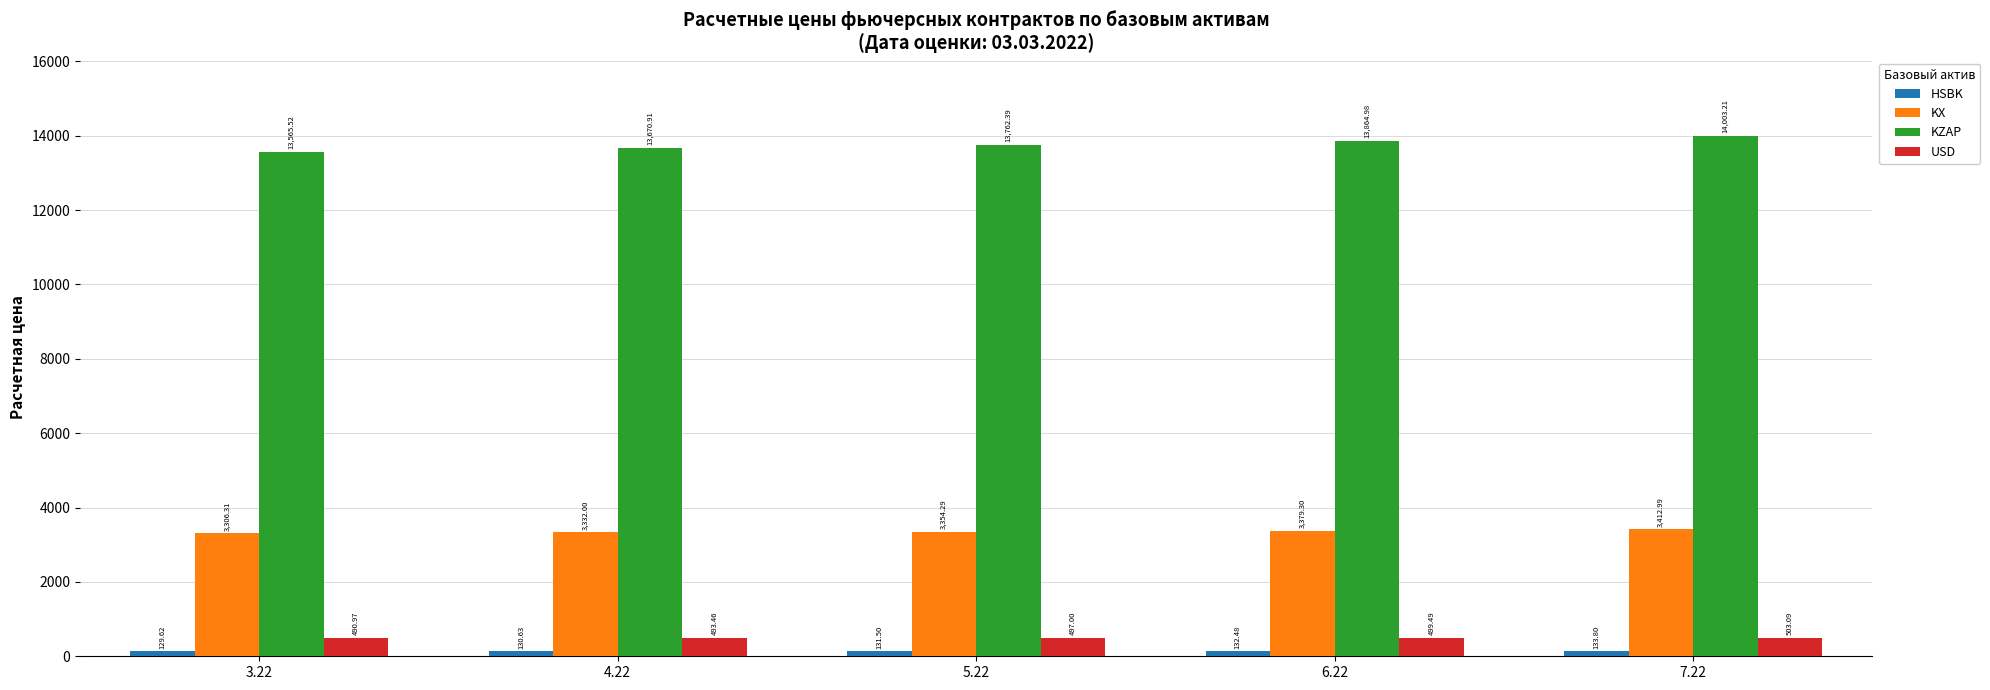

What is the difference between the highest and lowest values at 6.22?

13732.5